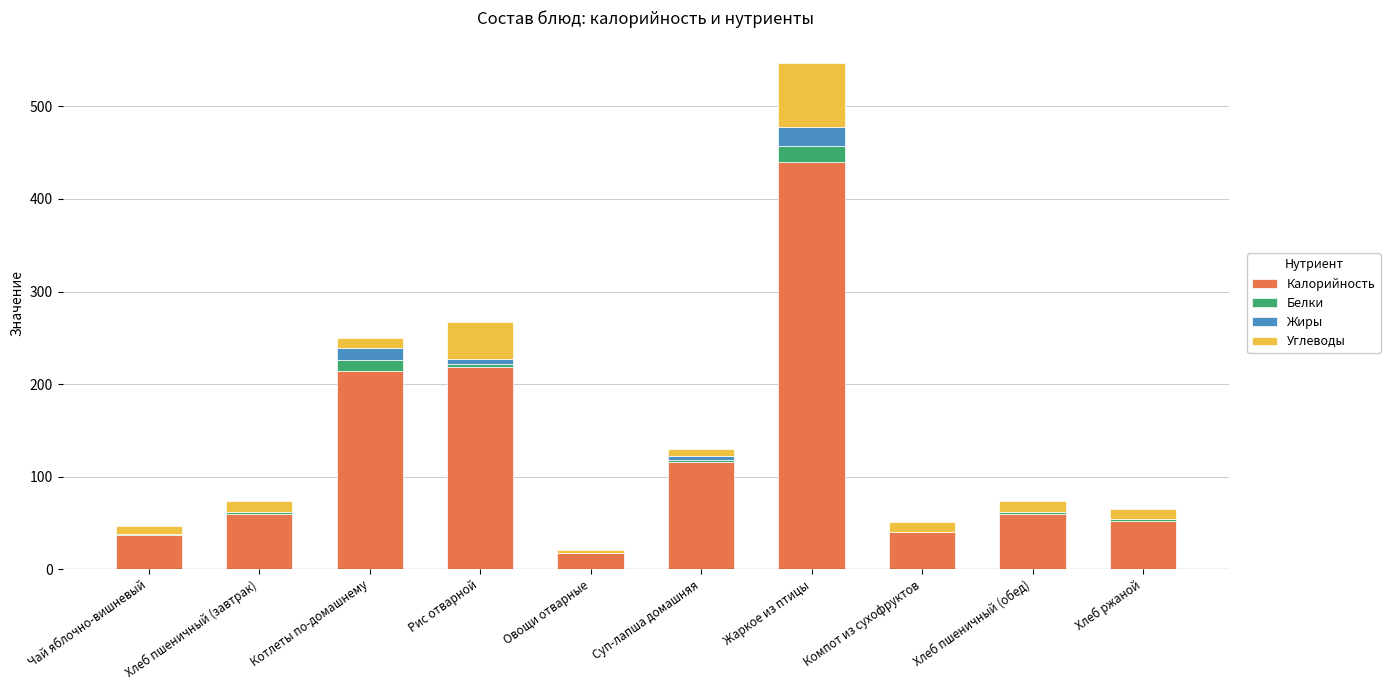

What is the highest value of the Калорийность series?

440.2